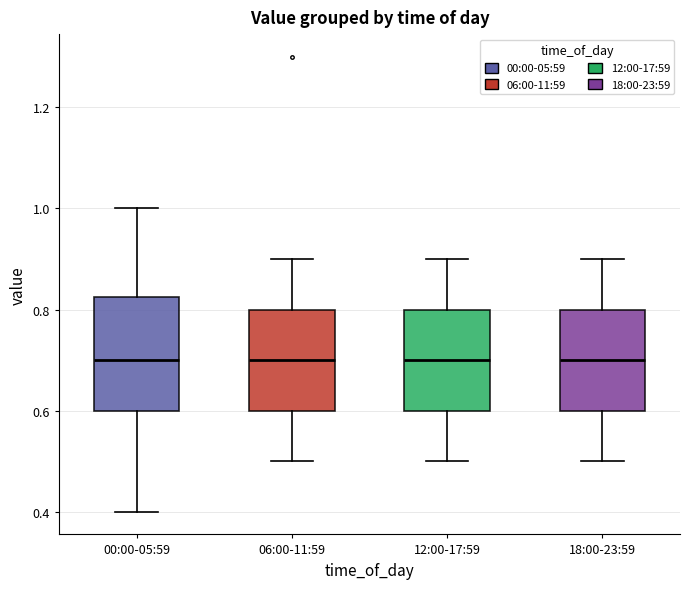

Which box is the tallest, from its lower edge to its upper edge?

00:00-05:59